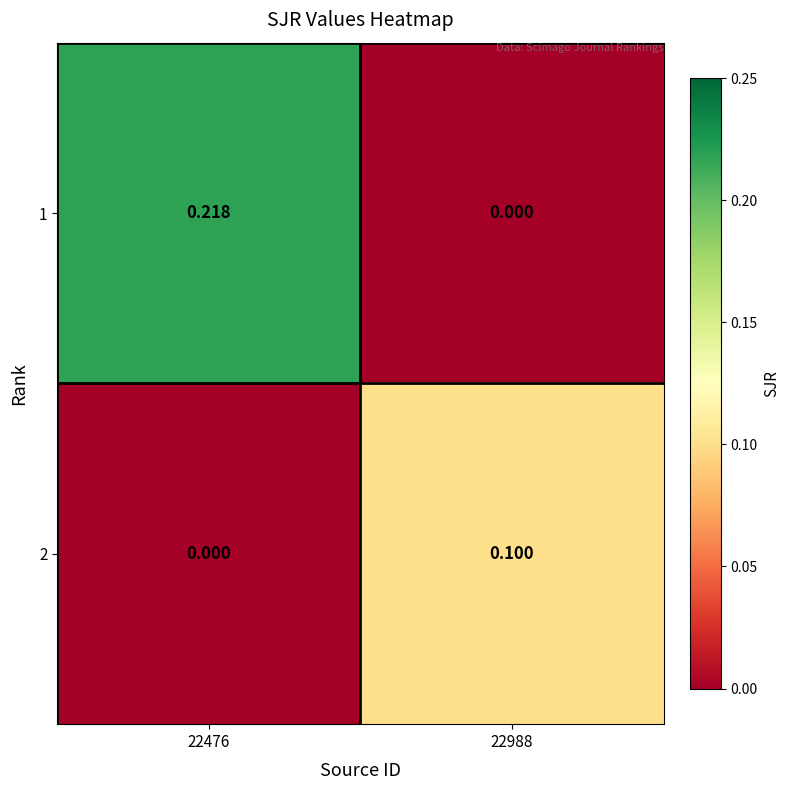

Is the value of 2 at 22988 greater than the value of 1 at 22988?

Yes